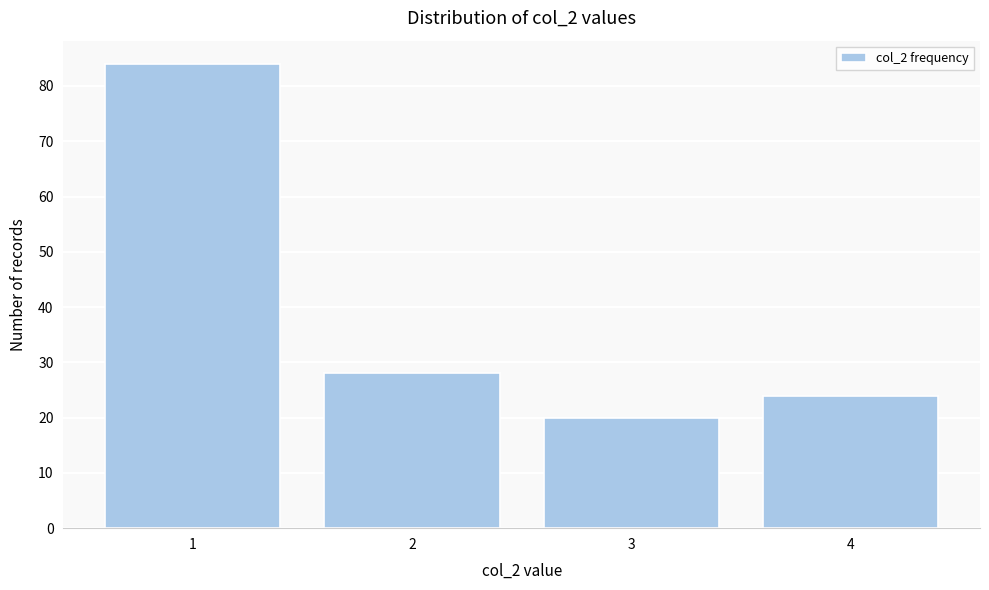

Reading right to left, transcribe all the data shown in this chart.

4=24	3=20	2=28	1=84